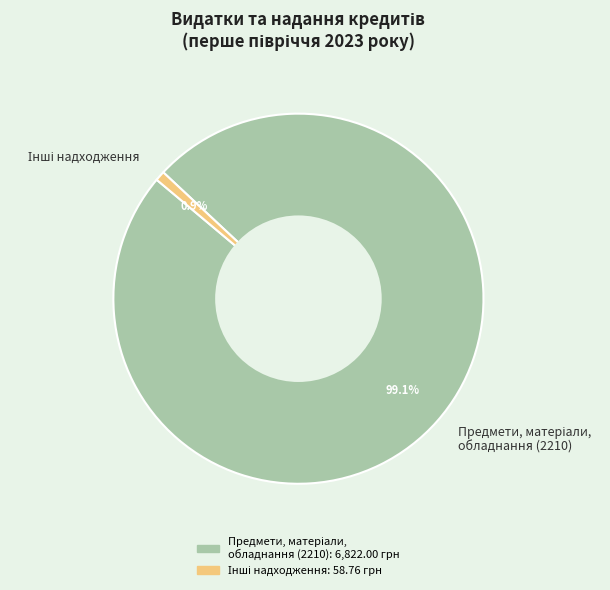

Is there a majority slice in this chart?

Yes